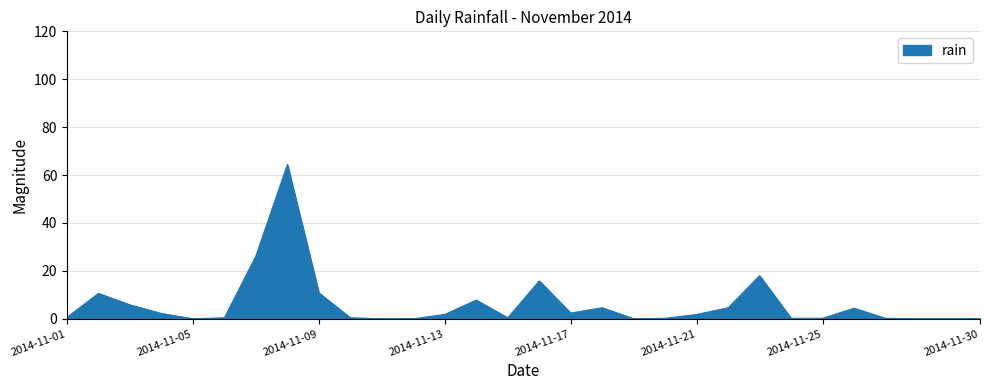

What is the greatest value displayed?

64.4